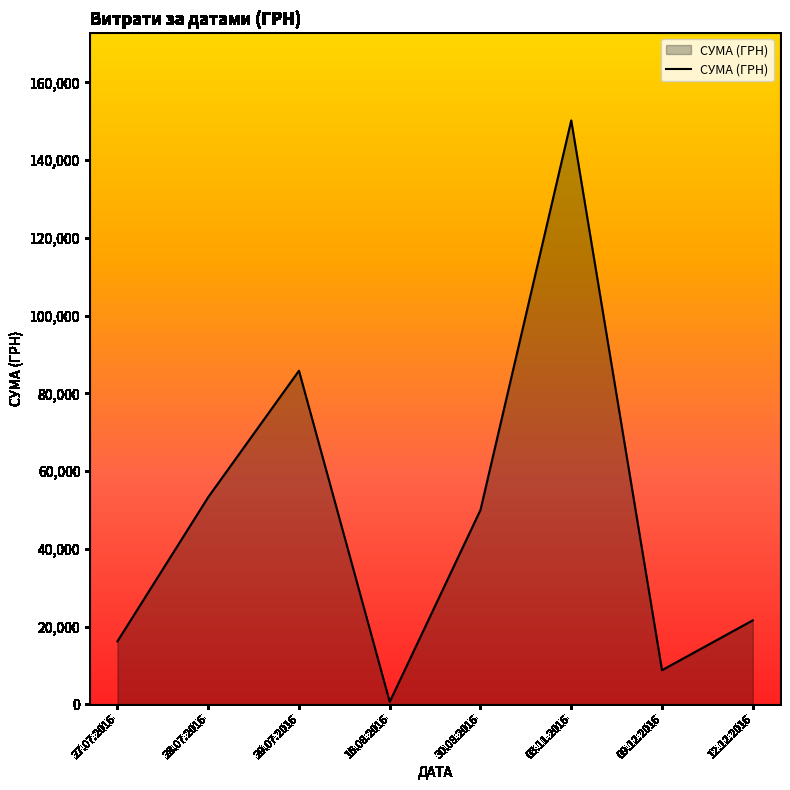

True or false: there are more than 0 points higher than both neighbors.

True